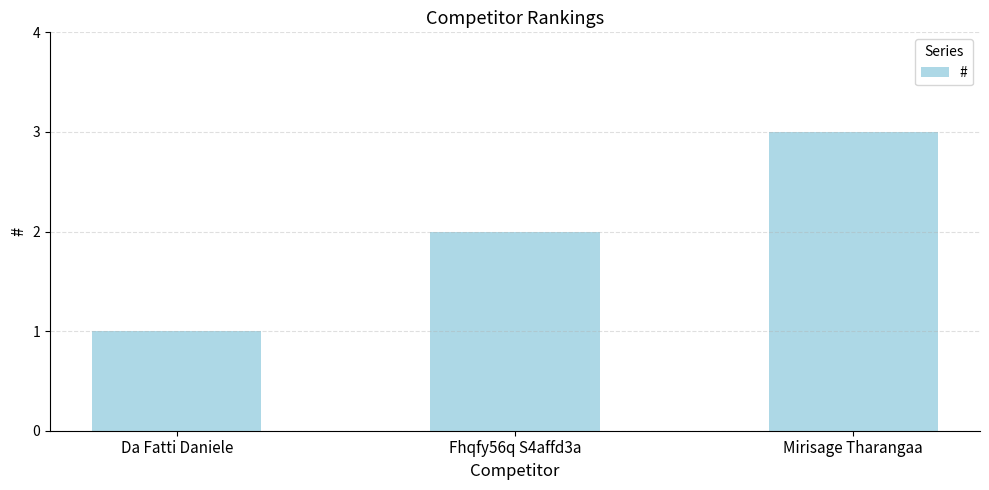

How many bars are there in total?

3